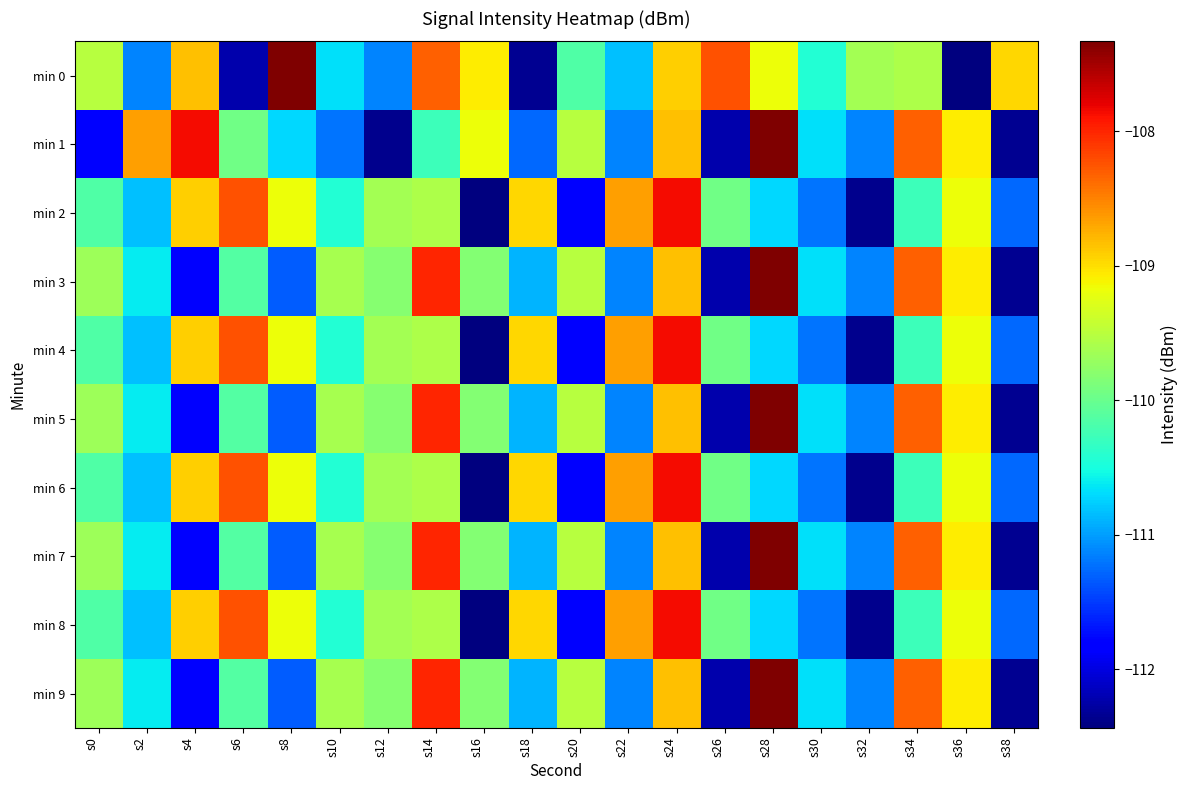

Which series has the widest spread of values?

min 0